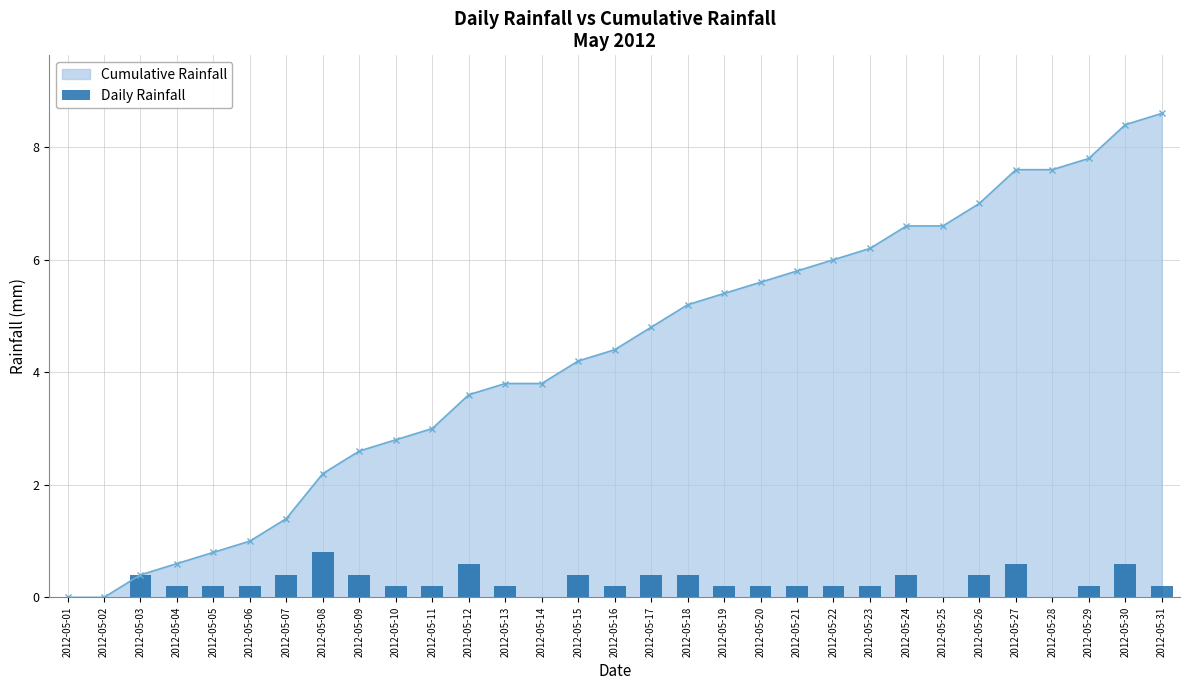

Which has a higher value, 2012-05-29 or 2012-05-08?

2012-05-08